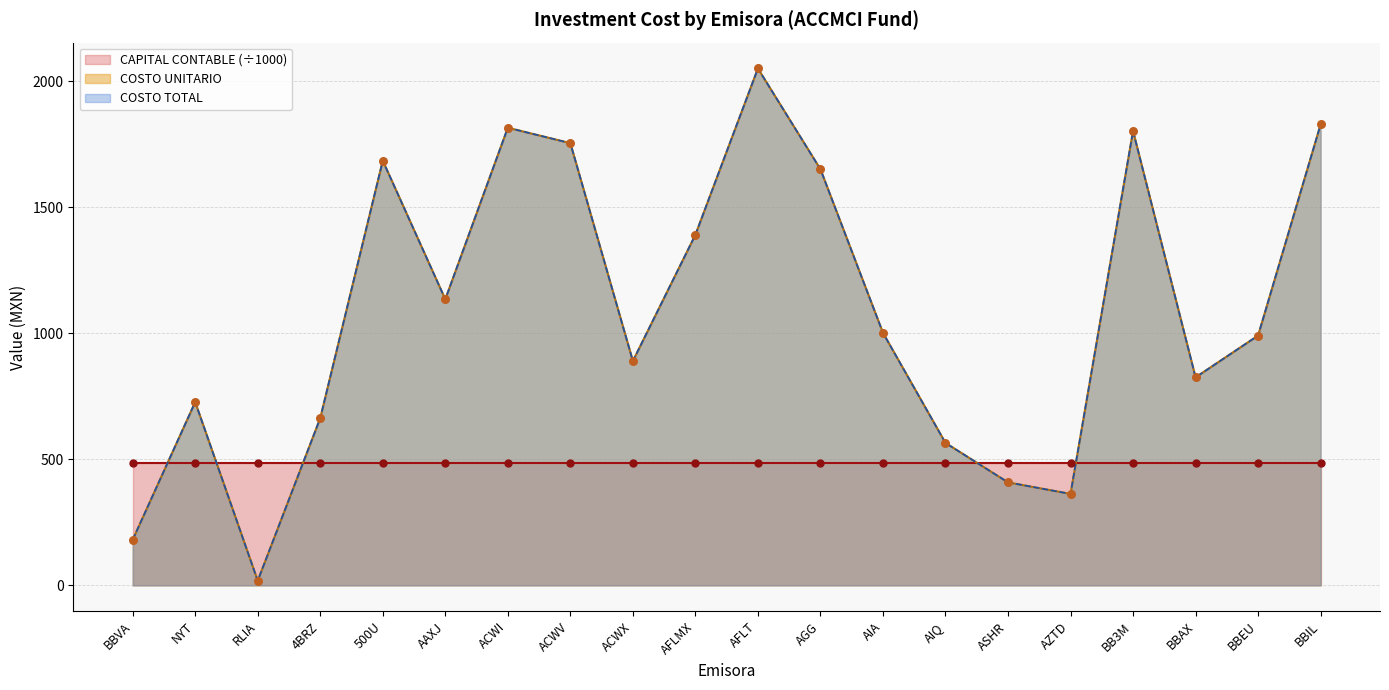

Which series contains the highest Y value?

COSTO UNITARIO